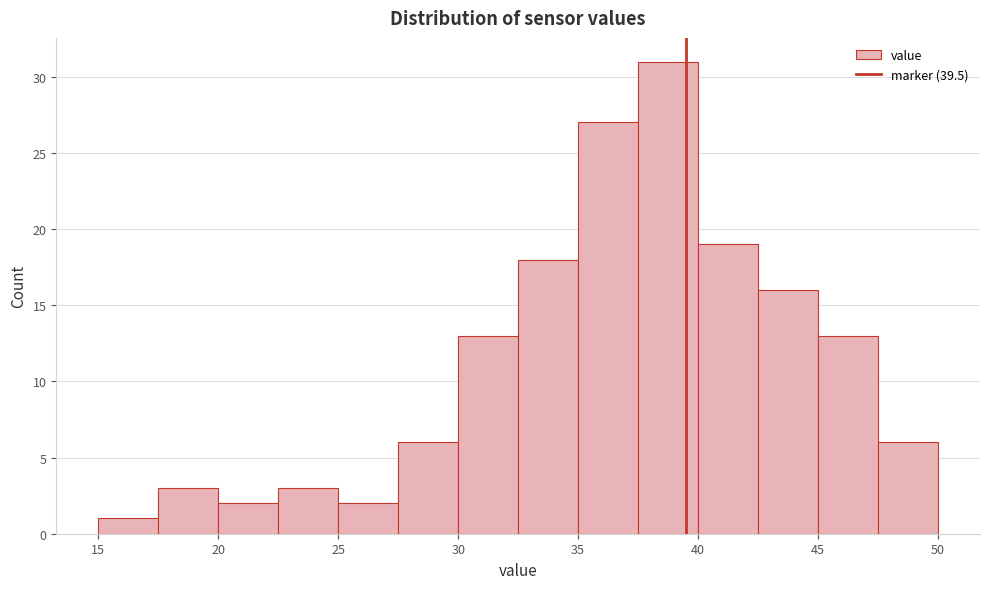

What is the height of the bar covering 42.5 to 45.0 on the x-axis? The values are not printed on the chart, so give them approximately, as read against the axis.

16